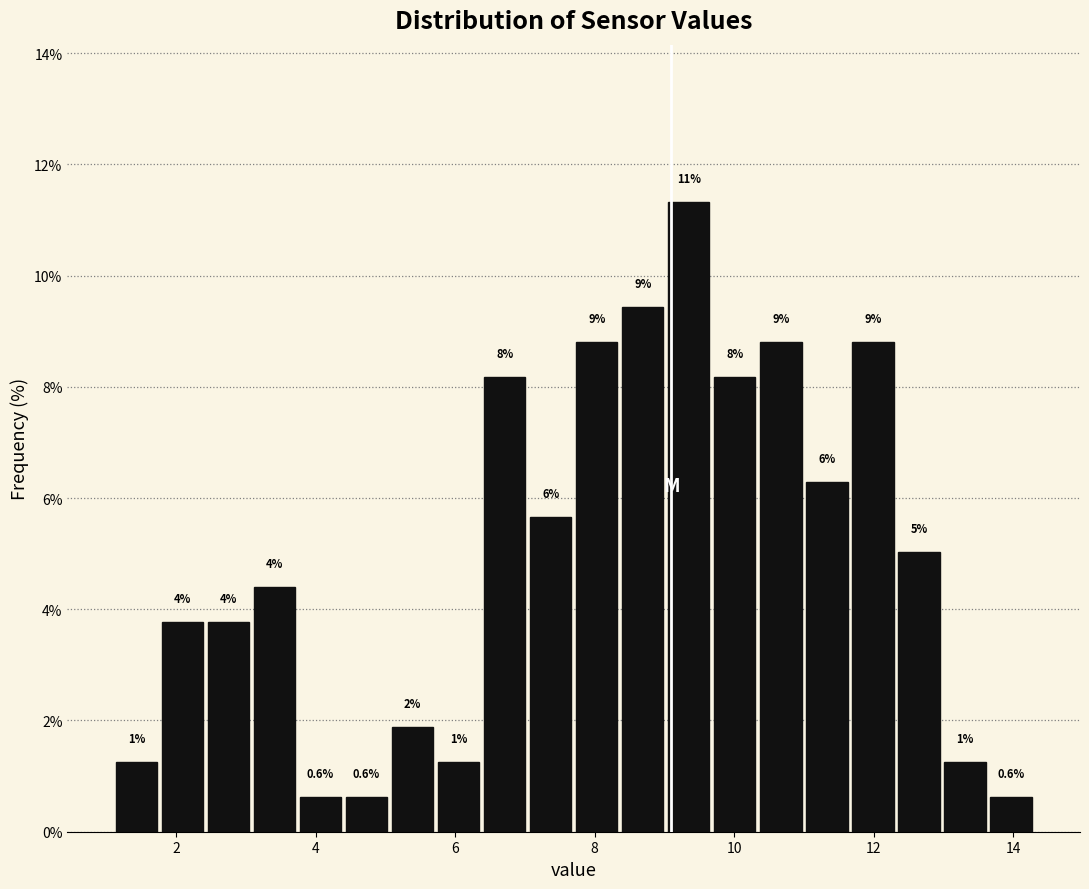

Around what value on the x-axis is the tallest bar? Give the approximate position of its centre, as read against the axis.

9.4